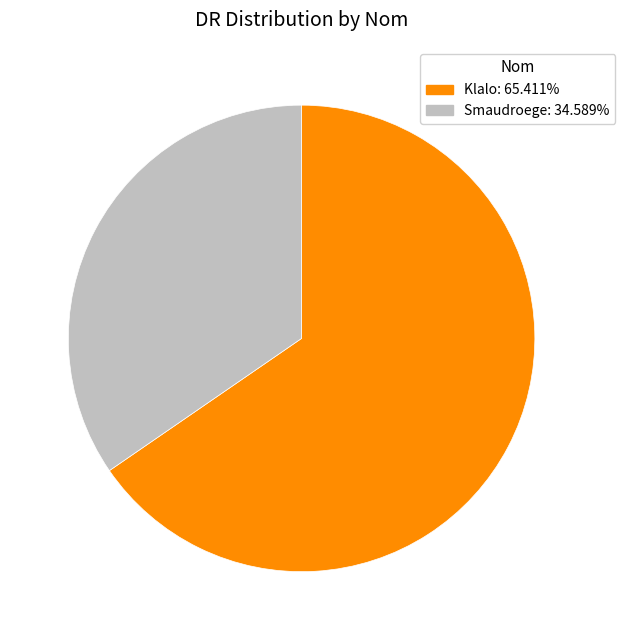

Count the number of slices in the pie.

2